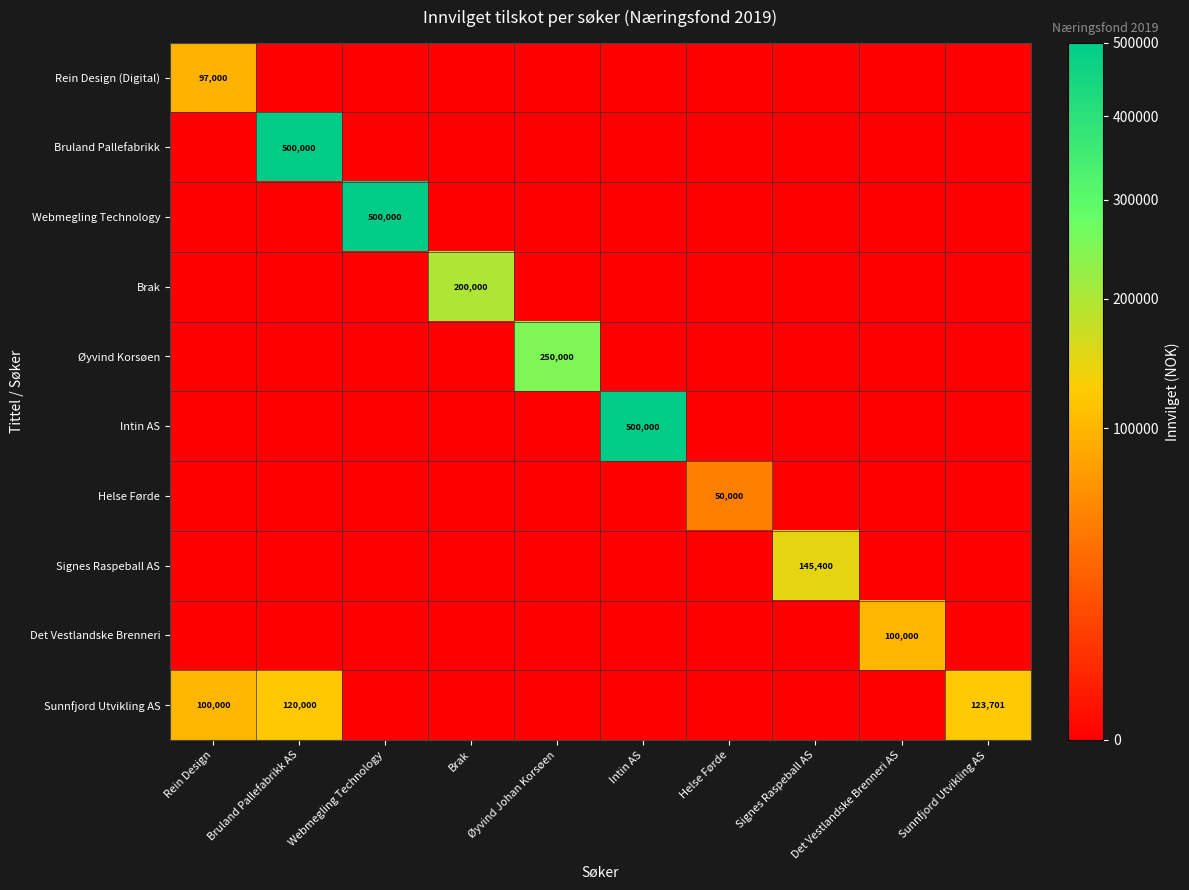

Is it true that Det Vestlandske Brenneri equals 32128 at Det Vestlandske Brenneri AS?

False